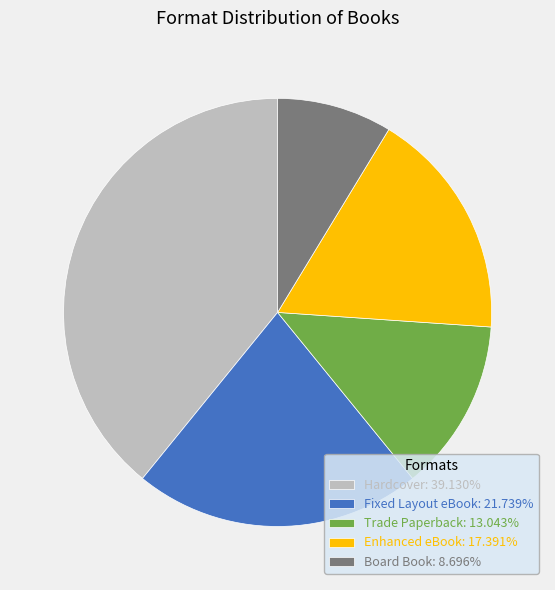

Is the sum of Hardcover: 39.130% and Board Book: 8.696% greater than half?

No